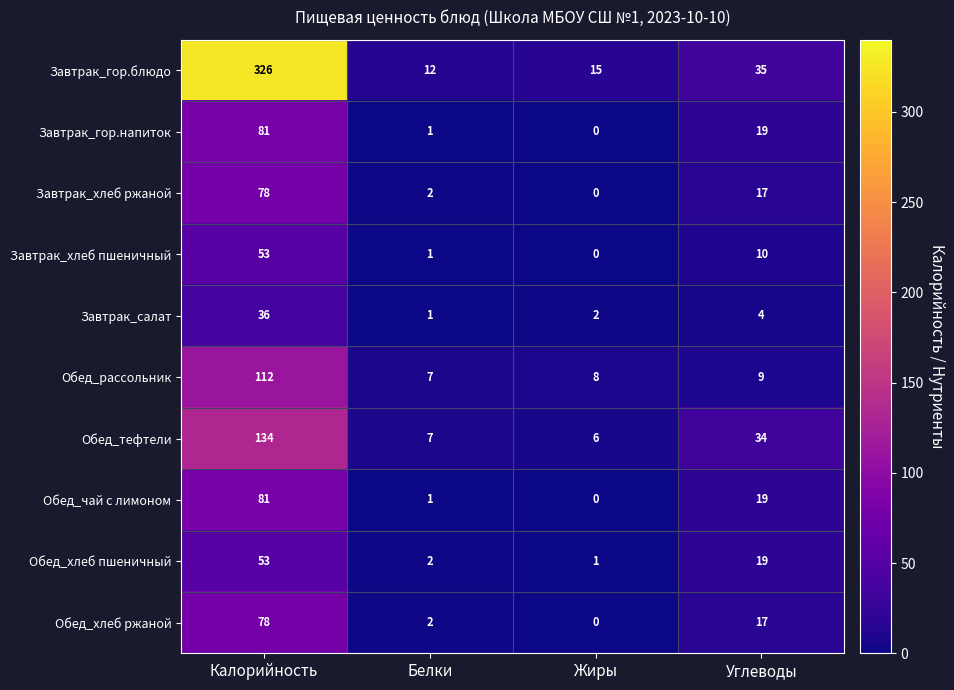

What is the sum of the Обед_хлеб пшеничный values at Жиры and Калорийность?

54